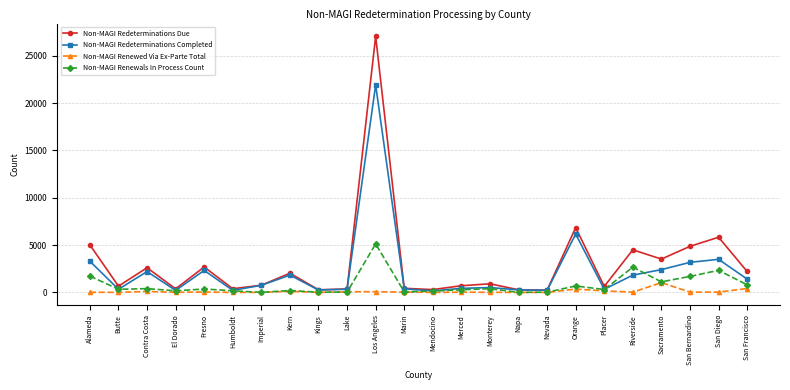

What is the difference between the maximum and minimum values in the Non-MAGI Redeterminations Completed series?

21755